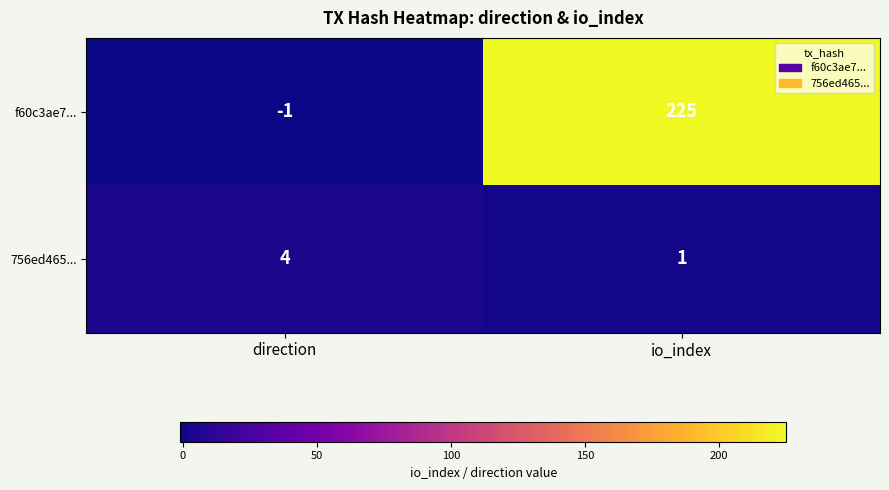

Reading left to right, extract all data points from this chart.

f60c3ae7...: -1	225
756ed465...: 4	1